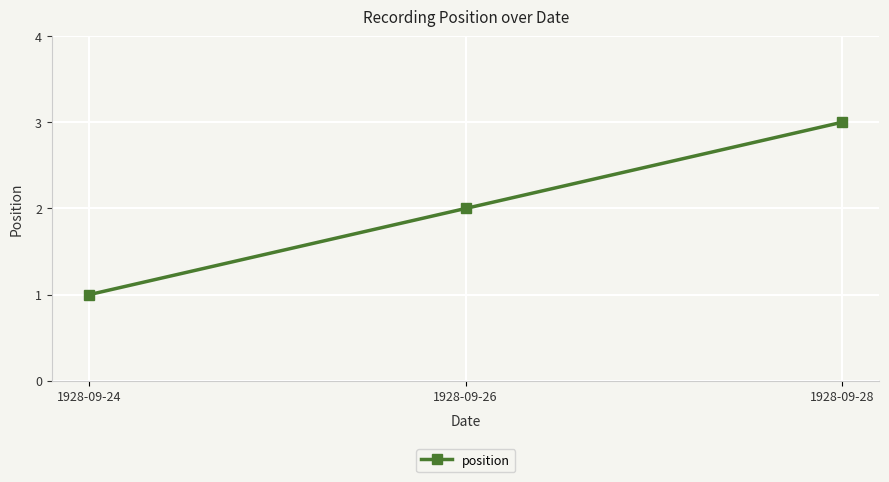

The chart shows a value of 5 at 1928-09-28. True or false?

False